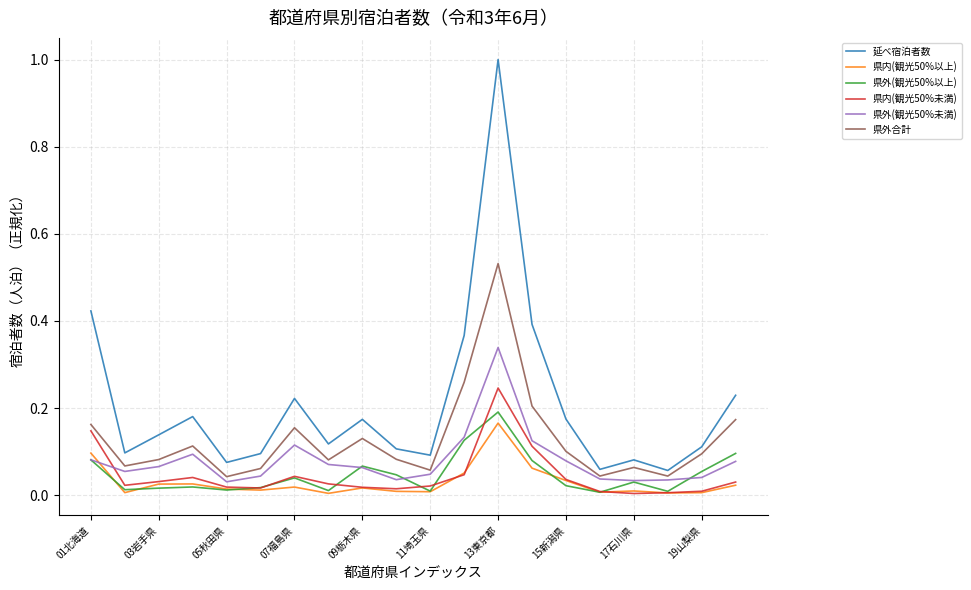

What is the greatest value displayed?

1.0